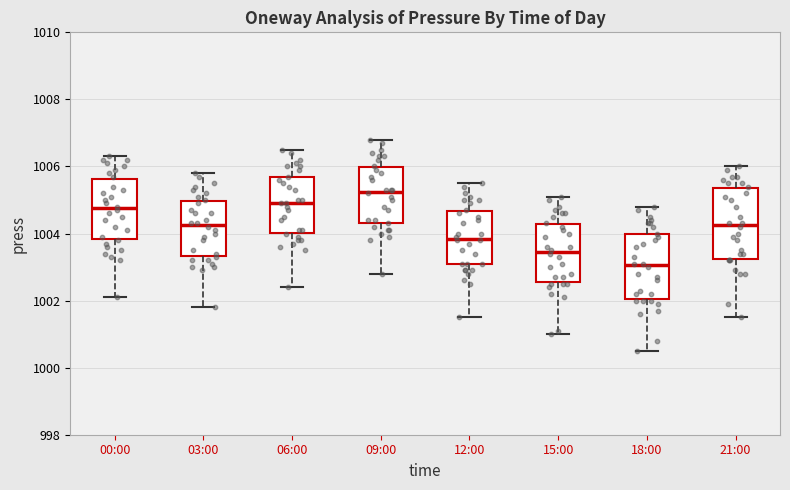

Where does the lower whisker of the box for 21:00 end on the y-axis? The values are not printed on the chart, so give them approximately, as read against the axis.

1001.6